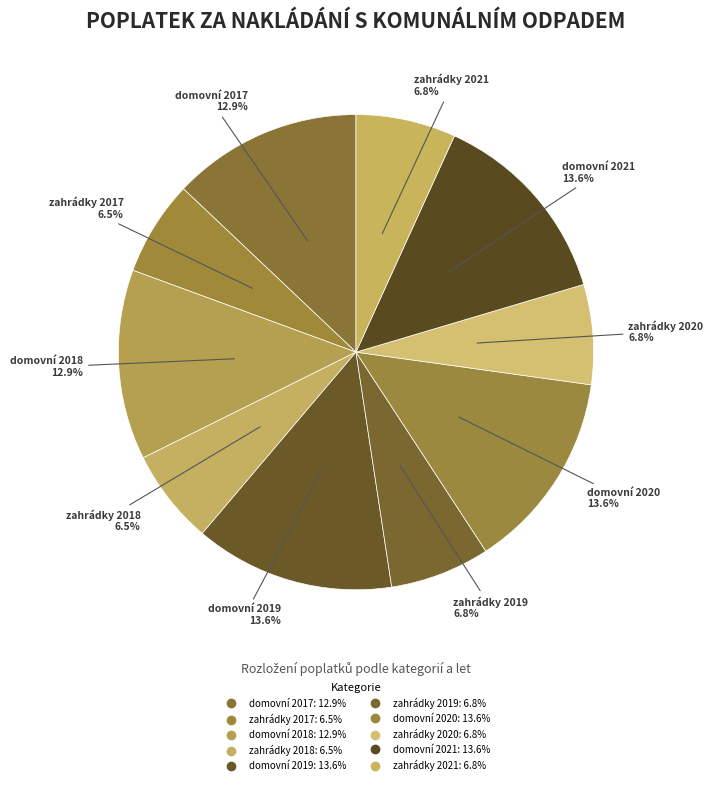

To the nearest percent, what is the average slice percentage?

10%